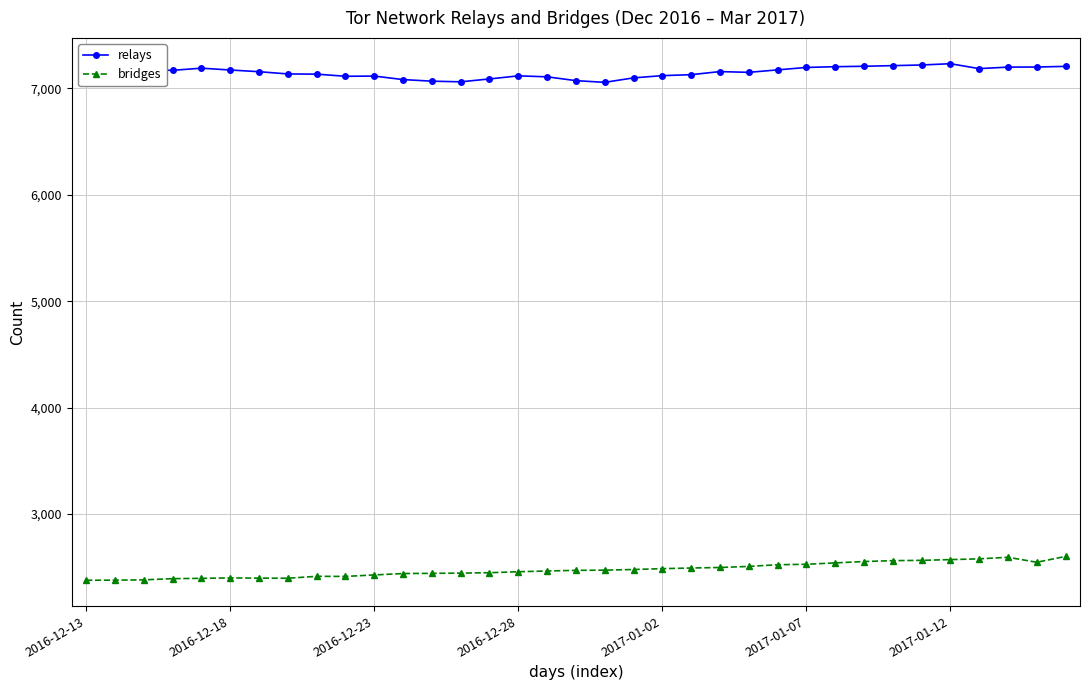

What is the minimum value shown in the chart?

2379